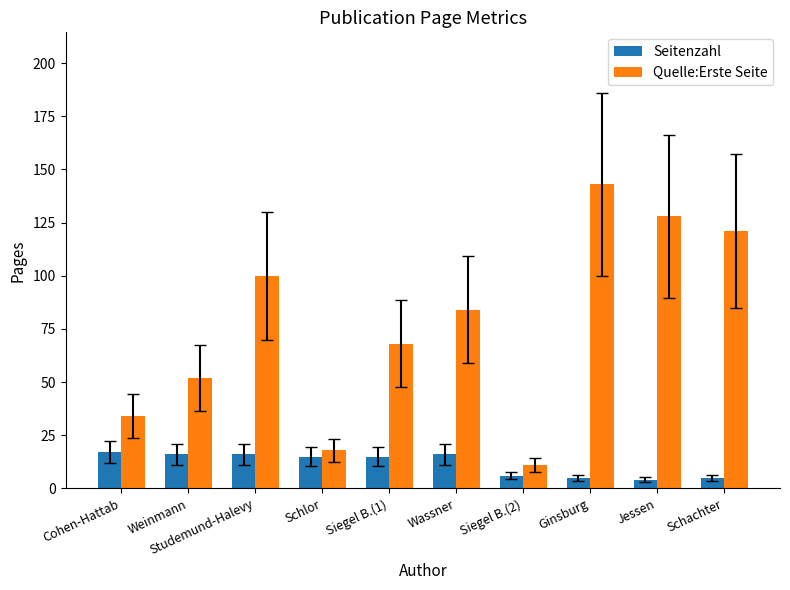

What position from the left is Cohen-Hattab?

1